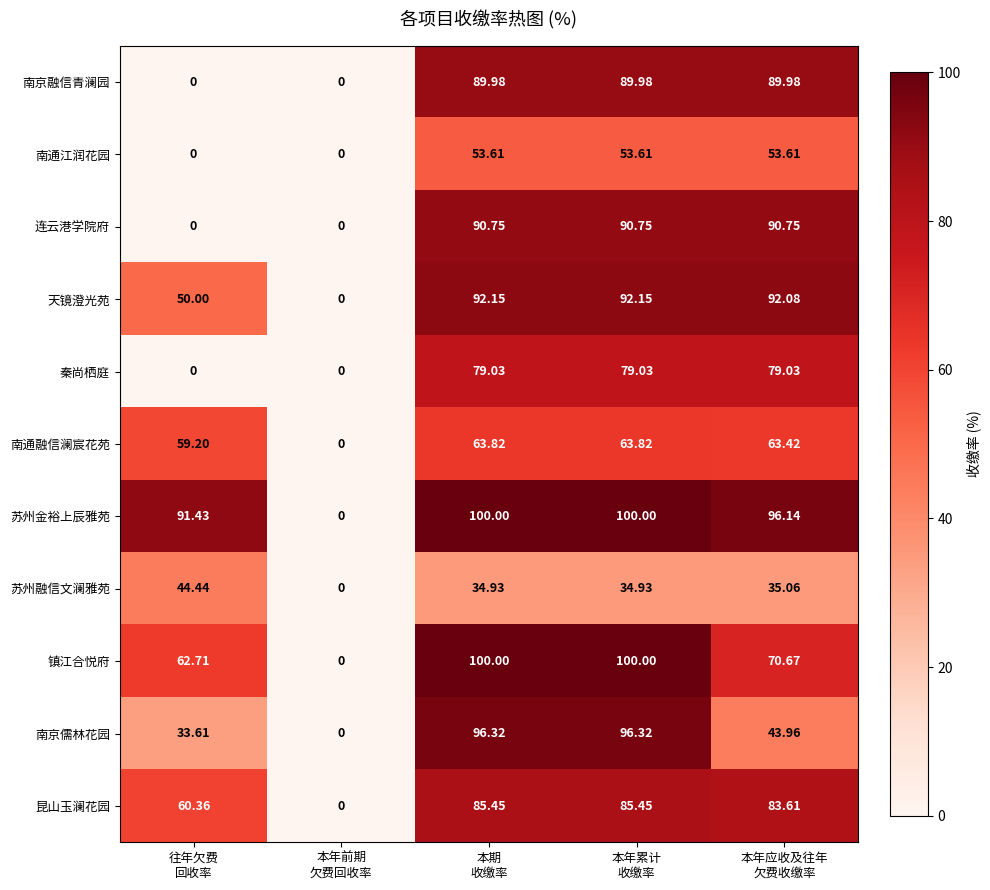

Which series has the largest total across all categories?

苏州金裕上辰雅苑